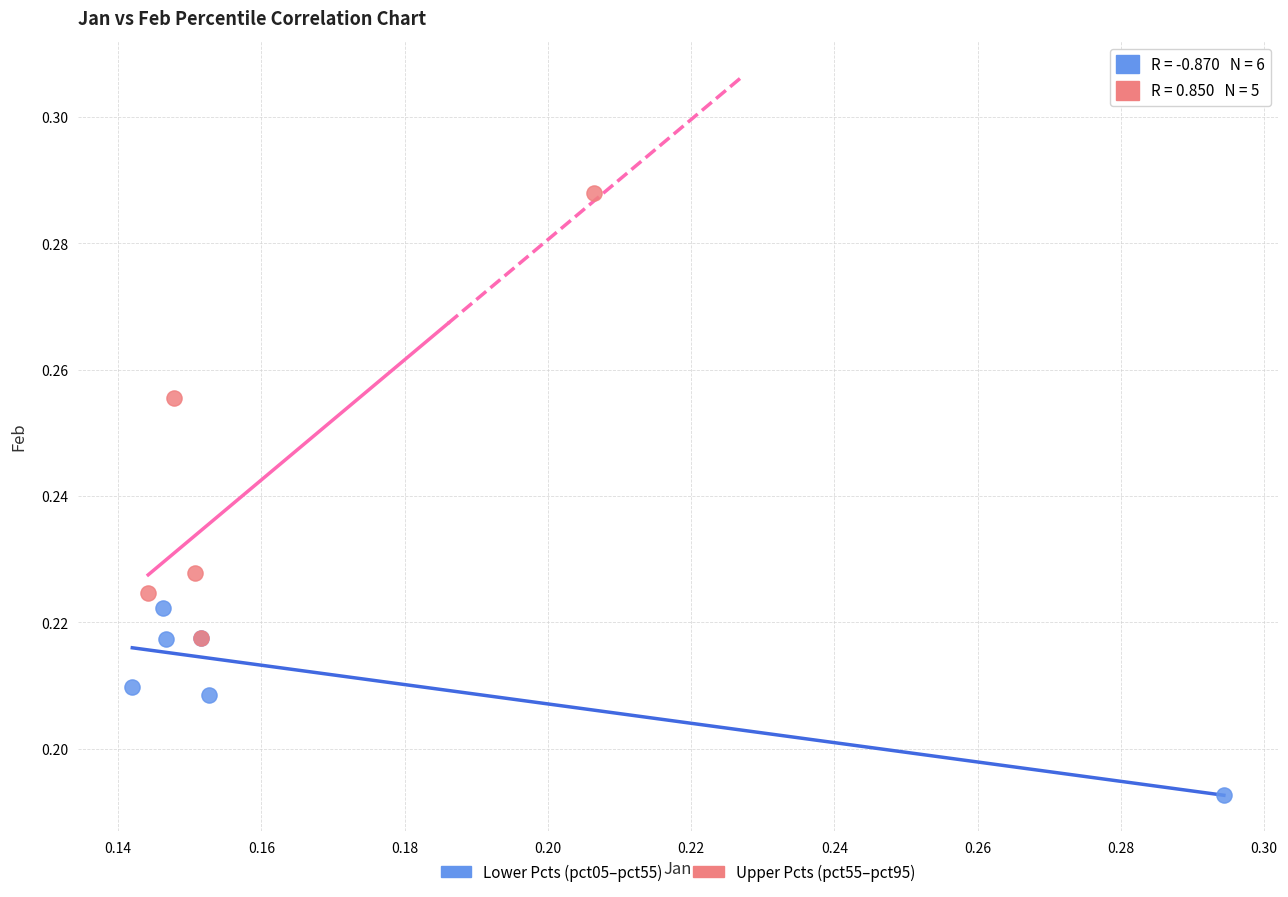

Which series has the largest Y range (max minus min)?

Upper Pcts (pct55–pct95)